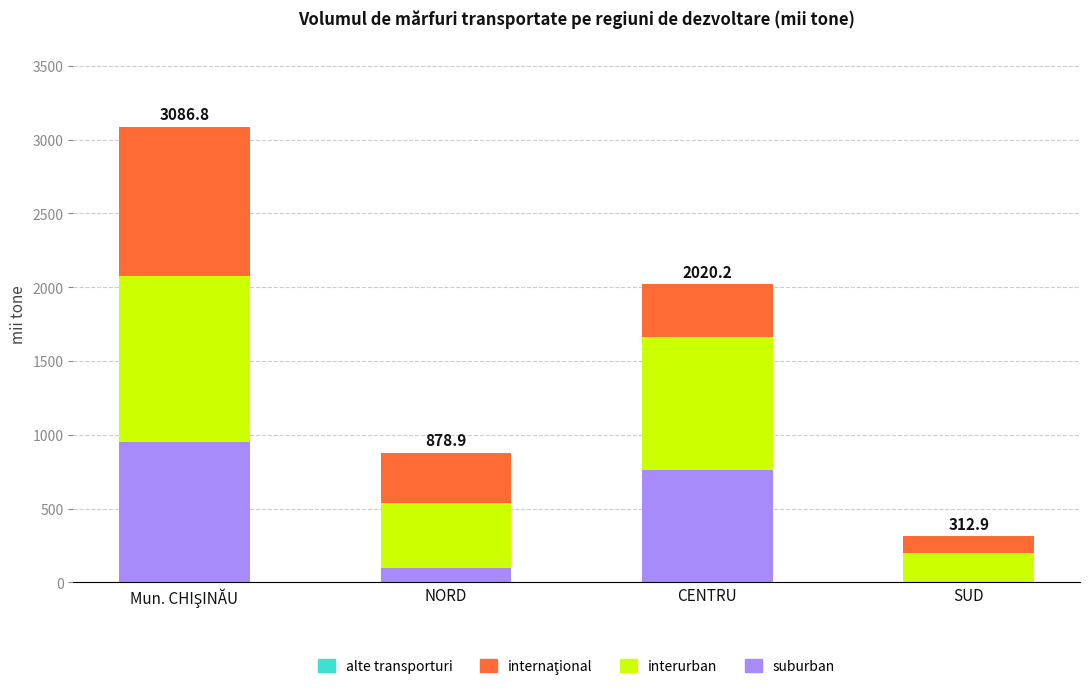

How many data points does each series have?

4